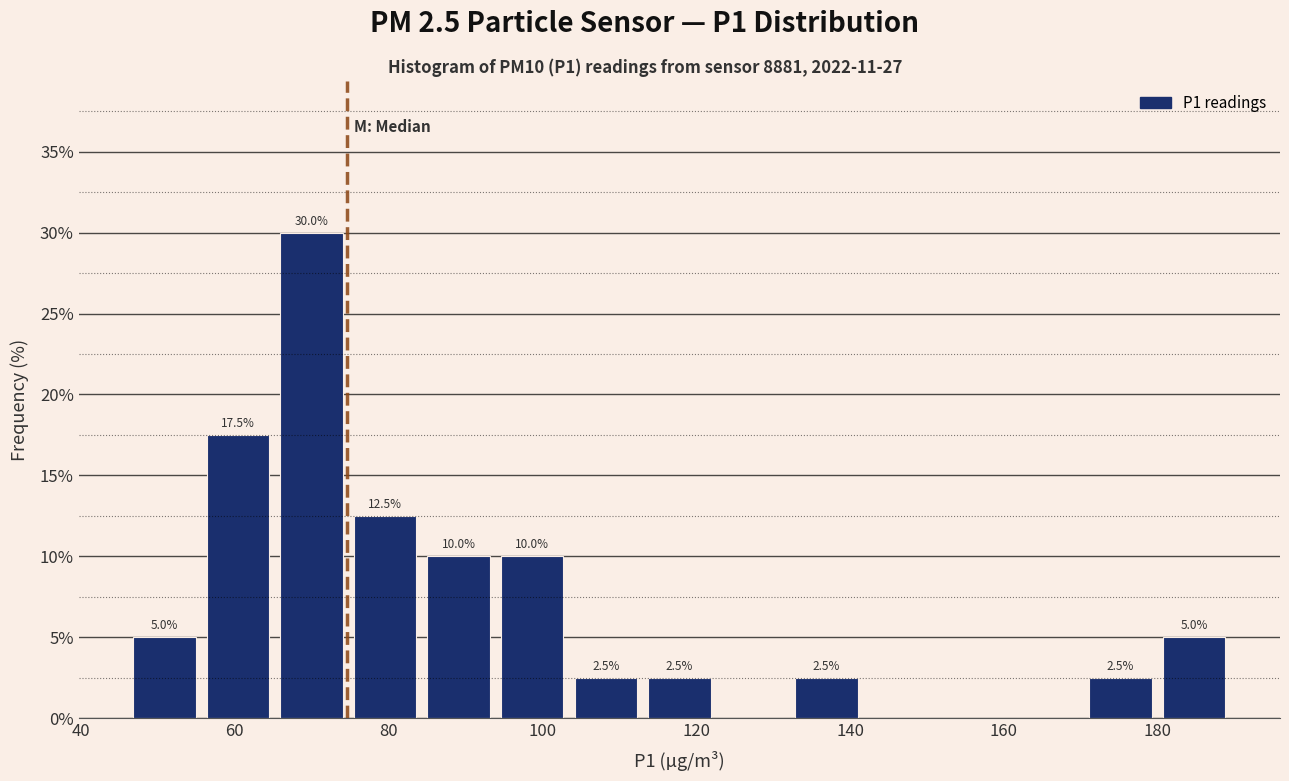

Over which range of the x-axis is the bar tallest?

66 to 74